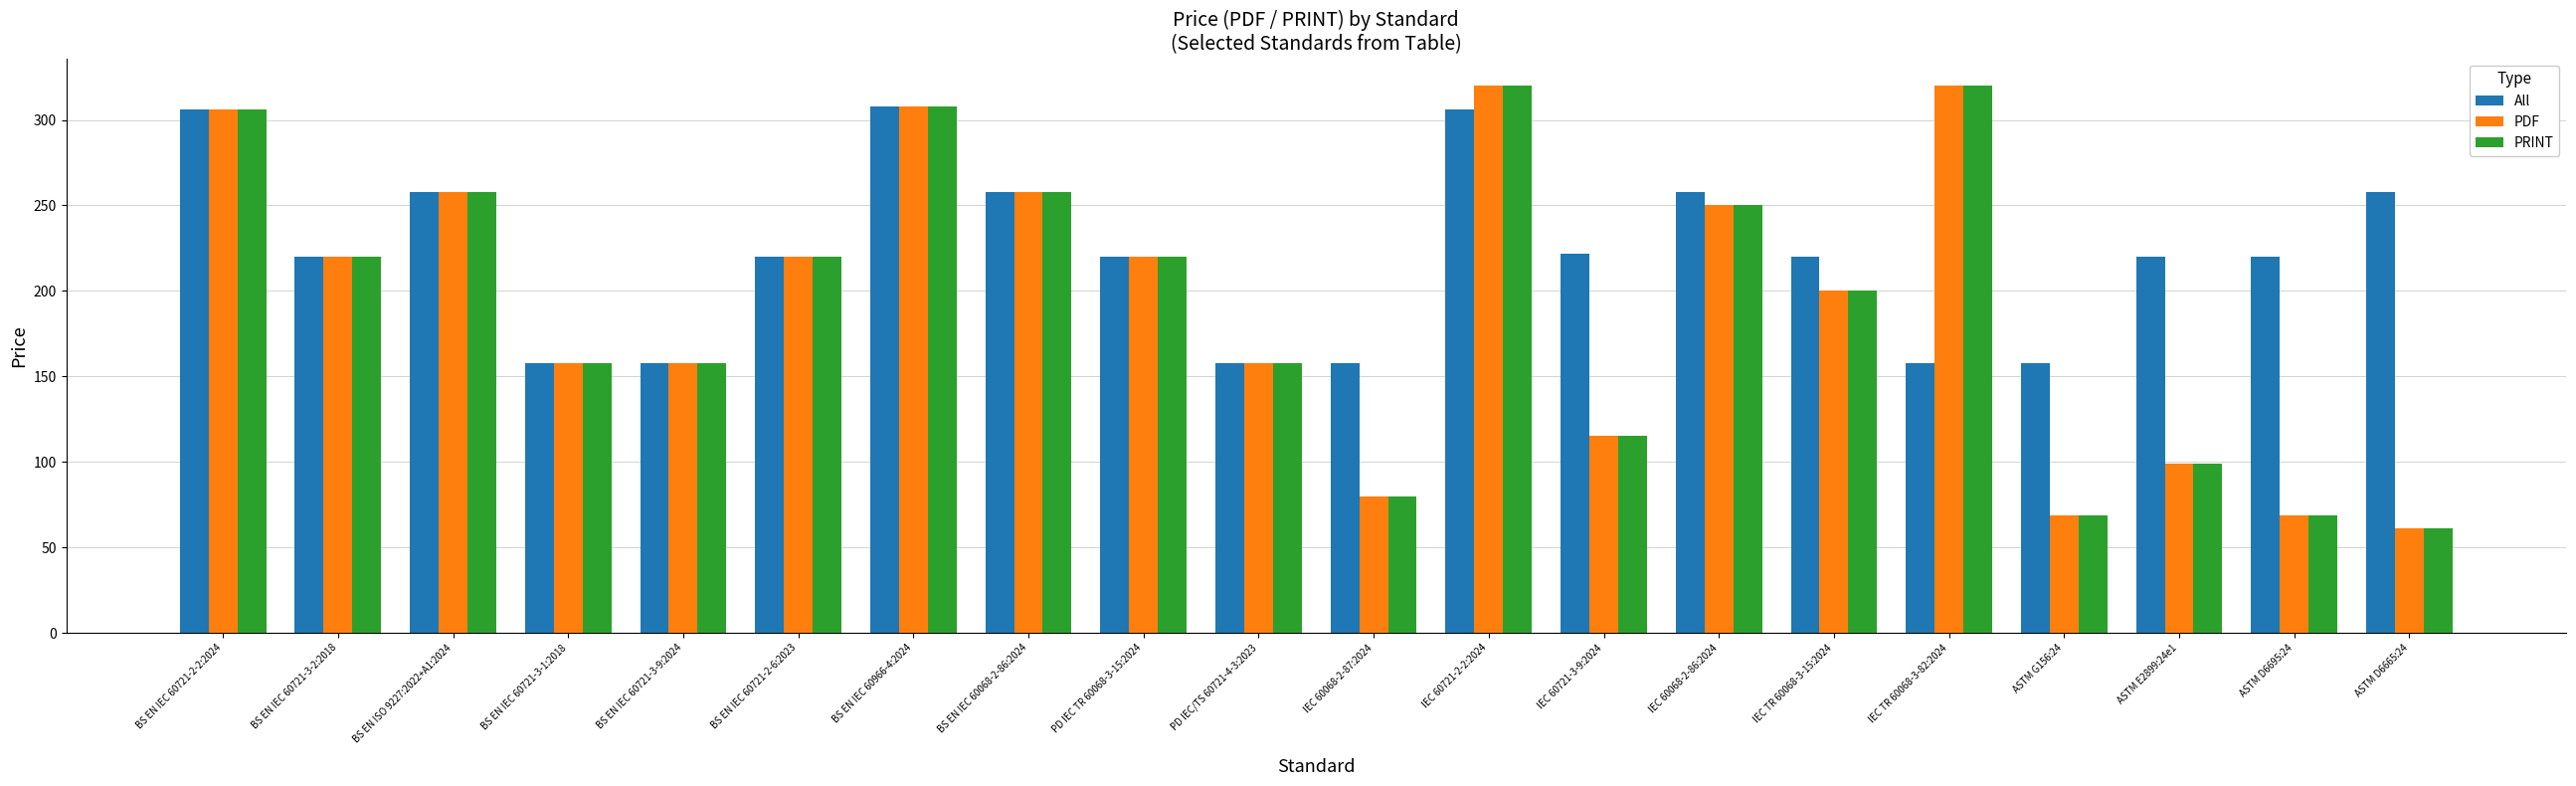

What are all the series names shown in the legend?

All, PDF, PRINT